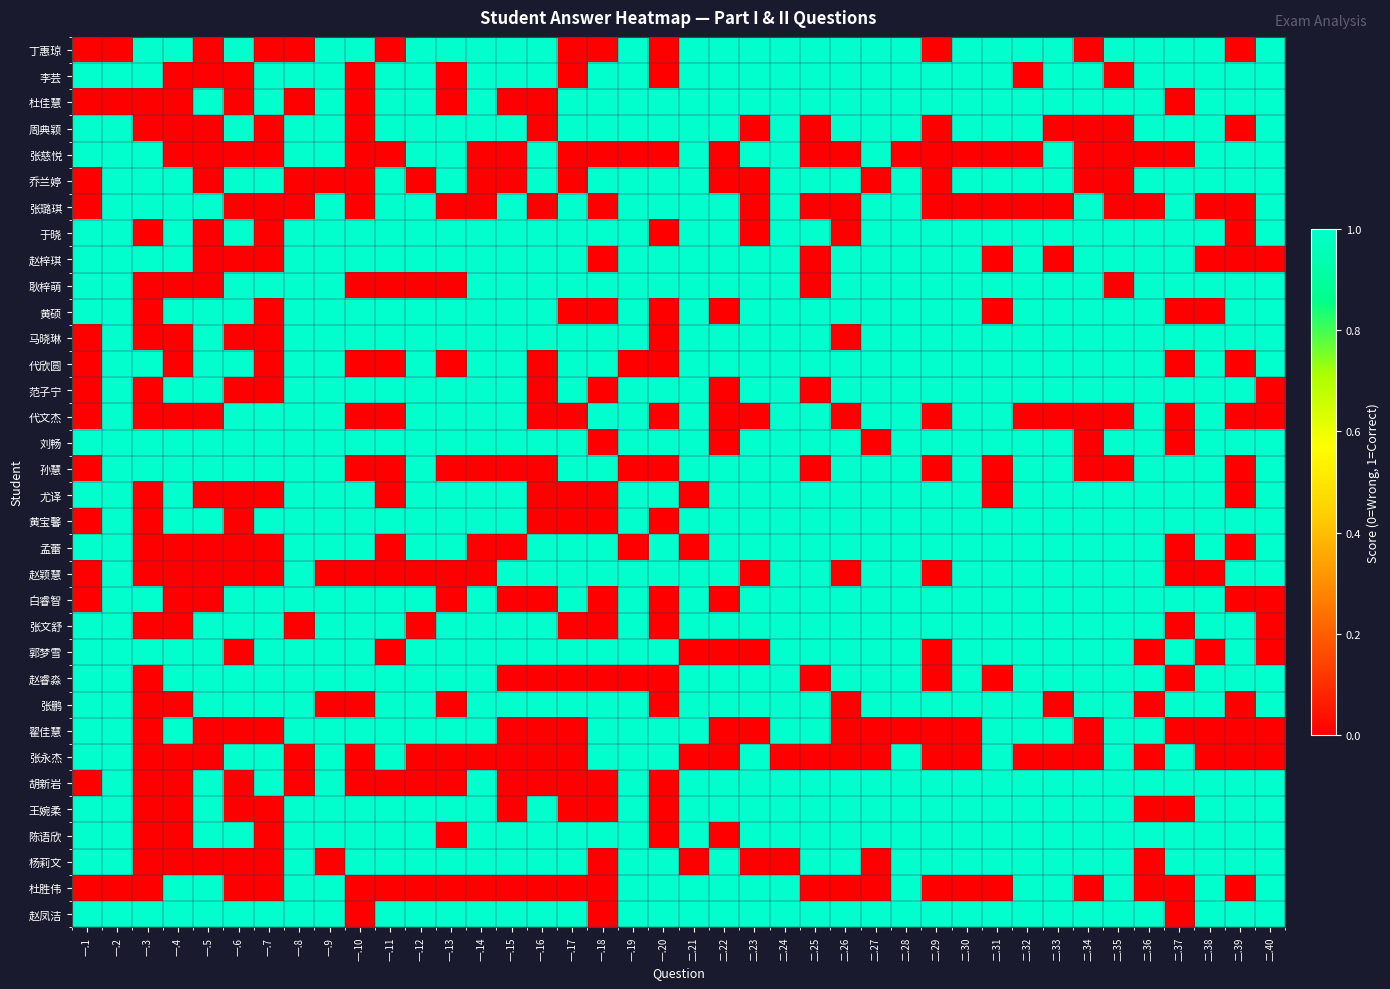

Reading left to right, transcribe all the data shown in this chart.

丁惠琼: 一.1=0	一.2=0	一.3=1	一.4=1	一.5=0	一.6=1	一.7=0	一.8=0	一.9=1	一.10=1	一.11=0	一.12=1	一.13=1	一.14=1	一.15=1	一.16=1	一.17=0	一.18=0	一.19=1	一.20=0	二.21=1	二.22=1	二.23=1	二.24=1	二.25=1	二.26=1	二.27=1	二.28=1	二.29=0	二.30=1	二.31=1	二.32=1	二.33=1	二.34=0	二.35=1	二.36=1	二.37=1	二.38=1	二.39=0	二.40=1
李芸: 一.1=1	一.2=1	一.3=1	一.4=0	一.5=0	一.6=0	一.7=1	一.8=1	一.9=1	一.10=0	一.11=1	一.12=1	一.13=0	一.14=1	一.15=1	一.16=1	一.17=0	一.18=1	一.19=1	一.20=0	二.21=1	二.22=1	二.23=1	二.24=1	二.25=1	二.26=1	二.27=1	二.28=1	二.29=1	二.30=1	二.31=1	二.32=0	二.33=1	二.34=1	二.35=0	二.36=1	二.37=1	二.38=1	二.39=1	二.40=1
杜佳慧: 一.1=0	一.2=0	一.3=0	一.4=0	一.5=1	一.6=0	一.7=1	一.8=0	一.9=1	一.10=0	一.11=1	一.12=1	一.13=0	一.14=1	一.15=0	一.16=0	一.17=1	一.18=1	一.19=1	一.20=1	二.21=1	二.22=1	二.23=1	二.24=1	二.25=1	二.26=1	二.27=1	二.28=1	二.29=1	二.30=1	二.31=1	二.32=1	二.33=1	二.34=1	二.35=1	二.36=1	二.37=0	二.38=1	二.39=1	二.40=1
周典颖: 一.1=1	一.2=1	一.3=0	一.4=0	一.5=0	一.6=1	一.7=0	一.8=1	一.9=1	一.10=0	一.11=1	一.12=1	一.13=1	一.14=1	一.15=1	一.16=0	一.17=1	一.18=1	一.19=1	一.20=1	二.21=1	二.22=1	二.23=0	二.24=1	二.25=0	二.26=1	二.27=1	二.28=1	二.29=0	二.30=1	二.31=1	二.32=1	二.33=0	二.34=0	二.35=0	二.36=1	二.37=1	二.38=1	二.39=0	二.40=1
张慈悦: 一.1=1	一.2=1	一.3=1	一.4=0	一.5=0	一.6=0	一.7=0	一.8=1	一.9=1	一.10=0	一.11=0	一.12=1	一.13=1	一.14=0	一.15=0	一.16=1	一.17=0	一.18=0	一.19=0	一.20=0	二.21=1	二.22=0	二.23=1	二.24=1	二.25=0	二.26=0	二.27=1	二.28=0	二.29=0	二.30=0	二.31=0	二.32=0	二.33=1	二.34=0	二.35=0	二.36=0	二.37=0	二.38=1	二.39=1	二.40=1
乔兰婷: 一.1=0	一.2=1	一.3=1	一.4=1	一.5=0	一.6=1	一.7=1	一.8=0	一.9=0	一.10=0	一.11=1	一.12=0	一.13=1	一.14=0	一.15=0	一.16=1	一.17=0	一.18=1	一.19=1	一.20=1	二.21=1	二.22=0	二.23=0	二.24=1	二.25=1	二.26=1	二.27=0	二.28=1	二.29=0	二.30=1	二.31=1	二.32=1	二.33=1	二.34=0	二.35=0	二.36=1	二.37=1	二.38=1	二.39=1	二.40=1
张璐琪: 一.1=0	一.2=1	一.3=1	一.4=1	一.5=1	一.6=0	一.7=0	一.8=0	一.9=1	一.10=0	一.11=1	一.12=1	一.13=0	一.14=0	一.15=1	一.16=0	一.17=1	一.18=0	一.19=1	一.20=1	二.21=1	二.22=1	二.23=0	二.24=1	二.25=0	二.26=0	二.27=1	二.28=1	二.29=0	二.30=0	二.31=0	二.32=0	二.33=0	二.34=1	二.35=0	二.36=0	二.37=1	二.38=0	二.39=0	二.40=1
于晓: 一.1=1	一.2=1	一.3=0	一.4=1	一.5=0	一.6=1	一.7=0	一.8=1	一.9=1	一.10=1	一.11=1	一.12=1	一.13=1	一.14=1	一.15=1	一.16=1	一.17=1	一.18=1	一.19=1	一.20=0	二.21=1	二.22=1	二.23=0	二.24=1	二.25=1	二.26=0	二.27=1	二.28=1	二.29=1	二.30=1	二.31=1	二.32=1	二.33=1	二.34=1	二.35=1	二.36=1	二.37=1	二.38=1	二.39=0	二.40=1
赵梓琪: 一.1=1	一.2=1	一.3=1	一.4=1	一.5=0	一.6=0	一.7=0	一.8=1	一.9=1	一.10=1	一.11=1	一.12=1	一.13=1	一.14=1	一.15=1	一.16=1	一.17=1	一.18=0	一.19=1	一.20=1	二.21=1	二.22=1	二.23=1	二.24=1	二.25=0	二.26=1	二.27=1	二.28=1	二.29=1	二.30=1	二.31=0	二.32=1	二.33=0	二.34=1	二.35=1	二.36=1	二.37=1	二.38=0	二.39=0	二.40=0
耿梓萌: 一.1=1	一.2=1	一.3=0	一.4=0	一.5=0	一.6=1	一.7=1	一.8=1	一.9=1	一.10=0	一.11=0	一.12=0	一.13=0	一.14=1	一.15=1	一.16=1	一.17=1	一.18=1	一.19=1	一.20=1	二.21=1	二.22=1	二.23=1	二.24=1	二.25=0	二.26=1	二.27=1	二.28=1	二.29=1	二.30=1	二.31=1	二.32=1	二.33=1	二.34=1	二.35=0	二.36=1	二.37=1	二.38=1	二.39=1	二.40=1
黄硕: 一.1=1	一.2=1	一.3=0	一.4=1	一.5=1	一.6=1	一.7=0	一.8=1	一.9=1	一.10=1	一.11=1	一.12=1	一.13=1	一.14=1	一.15=1	一.16=1	一.17=0	一.18=0	一.19=1	一.20=0	二.21=1	二.22=0	二.23=1	二.24=1	二.25=1	二.26=1	二.27=1	二.28=1	二.29=1	二.30=1	二.31=0	二.32=1	二.33=1	二.34=1	二.35=1	二.36=1	二.37=0	二.38=0	二.39=1	二.40=1
马晓琳: 一.1=0	一.2=1	一.3=0	一.4=0	一.5=1	一.6=0	一.7=0	一.8=1	一.9=1	一.10=1	一.11=1	一.12=1	一.13=1	一.14=1	一.15=1	一.16=1	一.17=1	一.18=1	一.19=1	一.20=0	二.21=1	二.22=1	二.23=1	二.24=1	二.25=1	二.26=0	二.27=1	二.28=1	二.29=1	二.30=1	二.31=1	二.32=1	二.33=1	二.34=1	二.35=1	二.36=1	二.37=1	二.38=1	二.39=1	二.40=1
代欣圆: 一.1=0	一.2=1	一.3=1	一.4=0	一.5=1	一.6=1	一.7=0	一.8=1	一.9=1	一.10=0	一.11=0	一.12=1	一.13=0	一.14=1	一.15=1	一.16=0	一.17=1	一.18=1	一.19=0	一.20=0	二.21=1	二.22=1	二.23=1	二.24=1	二.25=1	二.26=1	二.27=1	二.28=1	二.29=1	二.30=1	二.31=1	二.32=1	二.33=1	二.34=1	二.35=1	二.36=1	二.37=0	二.38=1	二.39=0	二.40=1
范子宁: 一.1=0	一.2=1	一.3=0	一.4=1	一.5=1	一.6=0	一.7=0	一.8=1	一.9=1	一.10=1	一.11=1	一.12=1	一.13=1	一.14=1	一.15=1	一.16=0	一.17=1	一.18=0	一.19=1	一.20=1	二.21=1	二.22=0	二.23=1	二.24=1	二.25=0	二.26=1	二.27=1	二.28=1	二.29=1	二.30=1	二.31=1	二.32=1	二.33=1	二.34=1	二.35=1	二.36=1	二.37=1	二.38=1	二.39=1	二.40=0
代文杰: 一.1=0	一.2=1	一.3=0	一.4=0	一.5=0	一.6=1	一.7=1	一.8=1	一.9=1	一.10=0	一.11=0	一.12=1	一.13=1	一.14=1	一.15=1	一.16=0	一.17=0	一.18=1	一.19=1	一.20=0	二.21=1	二.22=0	二.23=0	二.24=1	二.25=1	二.26=0	二.27=1	二.28=1	二.29=0	二.30=1	二.31=1	二.32=0	二.33=0	二.34=0	二.35=0	二.36=1	二.37=0	二.38=1	二.39=0	二.40=0
刘畅: 一.1=1	一.2=1	一.3=1	一.4=1	一.5=1	一.6=1	一.7=1	一.8=1	一.9=1	一.10=1	一.11=1	一.12=1	一.13=1	一.14=1	一.15=1	一.16=1	一.17=1	一.18=0	一.19=1	一.20=1	二.21=1	二.22=0	二.23=1	二.24=1	二.25=1	二.26=1	二.27=0	二.28=1	二.29=1	二.30=1	二.31=1	二.32=1	二.33=1	二.34=0	二.35=1	二.36=1	二.37=0	二.38=1	二.39=1	二.40=1
孙慧: 一.1=0	一.2=1	一.3=1	一.4=1	一.5=1	一.6=1	一.7=1	一.8=1	一.9=1	一.10=0	一.11=0	一.12=1	一.13=0	一.14=0	一.15=0	一.16=0	一.17=1	一.18=1	一.19=0	一.20=0	二.21=1	二.22=1	二.23=1	二.24=1	二.25=0	二.26=1	二.27=1	二.28=1	二.29=0	二.30=1	二.31=0	二.32=1	二.33=1	二.34=0	二.35=0	二.36=1	二.37=1	二.38=1	二.39=0	二.40=1
尤译: 一.1=1	一.2=1	一.3=0	一.4=1	一.5=0	一.6=0	一.7=0	一.8=1	一.9=1	一.10=1	一.11=0	一.12=1	一.13=1	一.14=1	一.15=1	一.16=0	一.17=0	一.18=0	一.19=1	一.20=1	二.21=0	二.22=1	二.23=1	二.24=1	二.25=1	二.26=1	二.27=1	二.28=1	二.29=1	二.30=1	二.31=0	二.32=1	二.33=1	二.34=1	二.35=1	二.36=1	二.37=1	二.38=1	二.39=0	二.40=1
黄宝馨: 一.1=0	一.2=1	一.3=0	一.4=1	一.5=1	一.6=0	一.7=1	一.8=1	一.9=1	一.10=1	一.11=1	一.12=1	一.13=1	一.14=1	一.15=1	一.16=0	一.17=0	一.18=0	一.19=1	一.20=0	二.21=1	二.22=1	二.23=1	二.24=1	二.25=1	二.26=1	二.27=1	二.28=1	二.29=1	二.30=1	二.31=1	二.32=1	二.33=1	二.34=1	二.35=1	二.36=1	二.37=1	二.38=1	二.39=1	二.40=1
孟蕾: 一.1=1	一.2=1	一.3=0	一.4=0	一.5=0	一.6=0	一.7=0	一.8=1	一.9=1	一.10=1	一.11=0	一.12=1	一.13=1	一.14=0	一.15=0	一.16=1	一.17=1	一.18=1	一.19=0	一.20=1	二.21=0	二.22=1	二.23=1	二.24=1	二.25=1	二.26=1	二.27=1	二.28=1	二.29=1	二.30=1	二.31=1	二.32=1	二.33=1	二.34=1	二.35=1	二.36=1	二.37=0	二.38=1	二.39=0	二.40=1
赵颖慧: 一.1=0	一.2=1	一.3=0	一.4=0	一.5=0	一.6=0	一.7=0	一.8=1	一.9=0	一.10=0	一.11=0	一.12=0	一.13=0	一.14=0	一.15=1	一.16=1	一.17=1	一.18=1	一.19=1	一.20=1	二.21=1	二.22=1	二.23=0	二.24=1	二.25=1	二.26=0	二.27=1	二.28=1	二.29=0	二.30=1	二.31=1	二.32=1	二.33=1	二.34=1	二.35=1	二.36=1	二.37=0	二.38=0	二.39=1	二.40=1
白睿智: 一.1=0	一.2=1	一.3=1	一.4=0	一.5=0	一.6=1	一.7=1	一.8=1	一.9=1	一.10=1	一.11=1	一.12=1	一.13=0	一.14=1	一.15=0	一.16=0	一.17=1	一.18=0	一.19=1	一.20=0	二.21=1	二.22=0	二.23=1	二.24=1	二.25=1	二.26=1	二.27=1	二.28=1	二.29=1	二.30=1	二.31=1	二.32=1	二.33=1	二.34=1	二.35=1	二.36=1	二.37=1	二.38=1	二.39=0	二.40=0
张文舒: 一.1=1	一.2=1	一.3=0	一.4=0	一.5=1	一.6=1	一.7=1	一.8=0	一.9=1	一.10=1	一.11=1	一.12=0	一.13=1	一.14=1	一.15=1	一.16=1	一.17=0	一.18=0	一.19=1	一.20=0	二.21=1	二.22=1	二.23=1	二.24=1	二.25=1	二.26=1	二.27=1	二.28=1	二.29=1	二.30=1	二.31=1	二.32=1	二.33=1	二.34=1	二.35=1	二.36=1	二.37=0	二.38=1	二.39=1	二.40=0
郭梦雪: 一.1=1	一.2=1	一.3=1	一.4=1	一.5=1	一.6=0	一.7=1	一.8=1	一.9=1	一.10=1	一.11=0	一.12=1	一.13=1	一.14=1	一.15=1	一.16=1	一.17=1	一.18=1	一.19=1	一.20=1	二.21=0	二.22=0	二.23=0	二.24=1	二.25=1	二.26=1	二.27=1	二.28=1	二.29=0	二.30=1	二.31=1	二.32=1	二.33=1	二.34=1	二.35=1	二.36=0	二.37=1	二.38=0	二.39=1	二.40=0
赵睿淼: 一.1=1	一.2=1	一.3=0	一.4=1	一.5=1	一.6=1	一.7=1	一.8=1	一.9=1	一.10=1	一.11=1	一.12=1	一.13=1	一.14=1	一.15=0	一.16=0	一.17=0	一.18=0	一.19=0	一.20=0	二.21=1	二.22=1	二.23=1	二.24=1	二.25=0	二.26=1	二.27=1	二.28=1	二.29=0	二.30=1	二.31=0	二.32=1	二.33=1	二.34=1	二.35=1	二.36=1	二.37=0	二.38=1	二.39=1	二.40=1
张鹏: 一.1=1	一.2=1	一.3=0	一.4=0	一.5=1	一.6=1	一.7=1	一.8=1	一.9=0	一.10=0	一.11=1	一.12=1	一.13=0	一.14=1	一.15=1	一.16=1	一.17=1	一.18=1	一.19=1	一.20=0	二.21=1	二.22=1	二.23=1	二.24=1	二.25=1	二.26=0	二.27=1	二.28=1	二.29=1	二.30=1	二.31=1	二.32=1	二.33=0	二.34=1	二.35=1	二.36=0	二.37=1	二.38=1	二.39=0	二.40=1
翟佳慧: 一.1=1	一.2=1	一.3=0	一.4=1	一.5=0	一.6=0	一.7=0	一.8=1	一.9=1	一.10=1	一.11=1	一.12=1	一.13=1	一.14=1	一.15=0	一.16=0	一.17=0	一.18=1	一.19=1	一.20=1	二.21=1	二.22=0	二.23=0	二.24=1	二.25=1	二.26=0	二.27=0	二.28=0	二.29=0	二.30=0	二.31=1	二.32=1	二.33=1	二.34=0	二.35=1	二.36=1	二.37=0	二.38=0	二.39=0	二.40=0
张永杰: 一.1=1	一.2=1	一.3=0	一.4=0	一.5=0	一.6=1	一.7=1	一.8=0	一.9=1	一.10=0	一.11=1	一.12=0	一.13=0	一.14=0	一.15=0	一.16=0	一.17=0	一.18=1	一.19=1	一.20=1	二.21=0	二.22=0	二.23=1	二.24=0	二.25=0	二.26=0	二.27=0	二.28=1	二.29=0	二.30=0	二.31=1	二.32=0	二.33=0	二.34=0	二.35=1	二.36=0	二.37=1	二.38=0	二.39=0	二.40=0
胡新岩: 一.1=0	一.2=1	一.3=0	一.4=0	一.5=1	一.6=0	一.7=1	一.8=0	一.9=1	一.10=0	一.11=0	一.12=0	一.13=0	一.14=1	一.15=0	一.16=0	一.17=0	一.18=0	一.19=1	一.20=0	二.21=1	二.22=1	二.23=1	二.24=1	二.25=1	二.26=1	二.27=1	二.28=1	二.29=1	二.30=1	二.31=1	二.32=1	二.33=1	二.34=1	二.35=1	二.36=1	二.37=1	二.38=1	二.39=1	二.40=1
王婉柔: 一.1=1	一.2=1	一.3=0	一.4=0	一.5=1	一.6=0	一.7=0	一.8=1	一.9=1	一.10=1	一.11=1	一.12=1	一.13=1	一.14=1	一.15=0	一.16=1	一.17=0	一.18=0	一.19=1	一.20=0	二.21=1	二.22=1	二.23=1	二.24=1	二.25=1	二.26=1	二.27=1	二.28=1	二.29=1	二.30=1	二.31=1	二.32=1	二.33=1	二.34=1	二.35=1	二.36=0	二.37=0	二.38=1	二.39=1	二.40=1
陈语欣: 一.1=1	一.2=1	一.3=0	一.4=0	一.5=1	一.6=1	一.7=0	一.8=1	一.9=1	一.10=1	一.11=1	一.12=1	一.13=0	一.14=1	一.15=1	一.16=1	一.17=1	一.18=1	一.19=1	一.20=0	二.21=1	二.22=0	二.23=1	二.24=1	二.25=1	二.26=1	二.27=1	二.28=1	二.29=1	二.30=1	二.31=1	二.32=1	二.33=1	二.34=1	二.35=1	二.36=1	二.37=1	二.38=1	二.39=1	二.40=1
杨莉文: 一.1=1	一.2=1	一.3=0	一.4=0	一.5=0	一.6=0	一.7=0	一.8=1	一.9=0	一.10=1	一.11=1	一.12=1	一.13=1	一.14=1	一.15=1	一.16=1	一.17=1	一.18=0	一.19=1	一.20=1	二.21=0	二.22=1	二.23=0	二.24=0	二.25=1	二.26=1	二.27=0	二.28=1	二.29=1	二.30=1	二.31=1	二.32=1	二.33=1	二.34=1	二.35=1	二.36=0	二.37=1	二.38=1	二.39=1	二.40=1
杜胜伟: 一.1=0	一.2=0	一.3=0	一.4=1	一.5=1	一.6=0	一.7=0	一.8=1	一.9=1	一.10=0	一.11=0	一.12=0	一.13=0	一.14=0	一.15=0	一.16=0	一.17=0	一.18=0	一.19=1	一.20=1	二.21=1	二.22=1	二.23=1	二.24=1	二.25=0	二.26=0	二.27=0	二.28=1	二.29=0	二.30=0	二.31=0	二.32=1	二.33=1	二.34=0	二.35=1	二.36=0	二.37=0	二.38=1	二.39=0	二.40=1
赵凤洁: 一.1=1	一.2=1	一.3=1	一.4=1	一.5=1	一.6=1	一.7=1	一.8=1	一.9=1	一.10=0	一.11=1	一.12=1	一.13=1	一.14=1	一.15=1	一.16=1	一.17=1	一.18=0	一.19=1	一.20=1	二.21=1	二.22=1	二.23=1	二.24=1	二.25=1	二.26=1	二.27=1	二.28=1	二.29=1	二.30=1	二.31=1	二.32=1	二.33=1	二.34=1	二.35=1	二.36=1	二.37=0	二.38=1	二.39=1	二.40=1